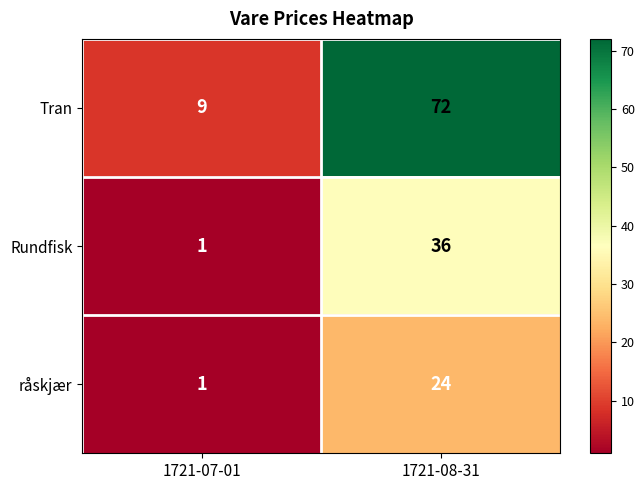

Reading left to right, transcribe all the data shown in this chart.

Tran: 1721-07-01=9	1721-08-31=72
Rundfisk: 1721-07-01=1	1721-08-31=36
råskjær: 1721-07-01=1	1721-08-31=24